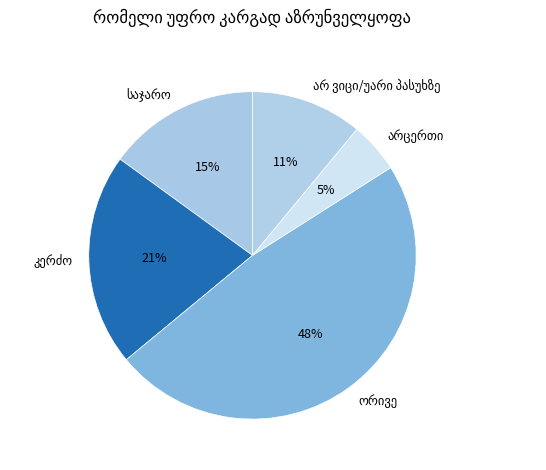

Does any single category account for the majority?

No